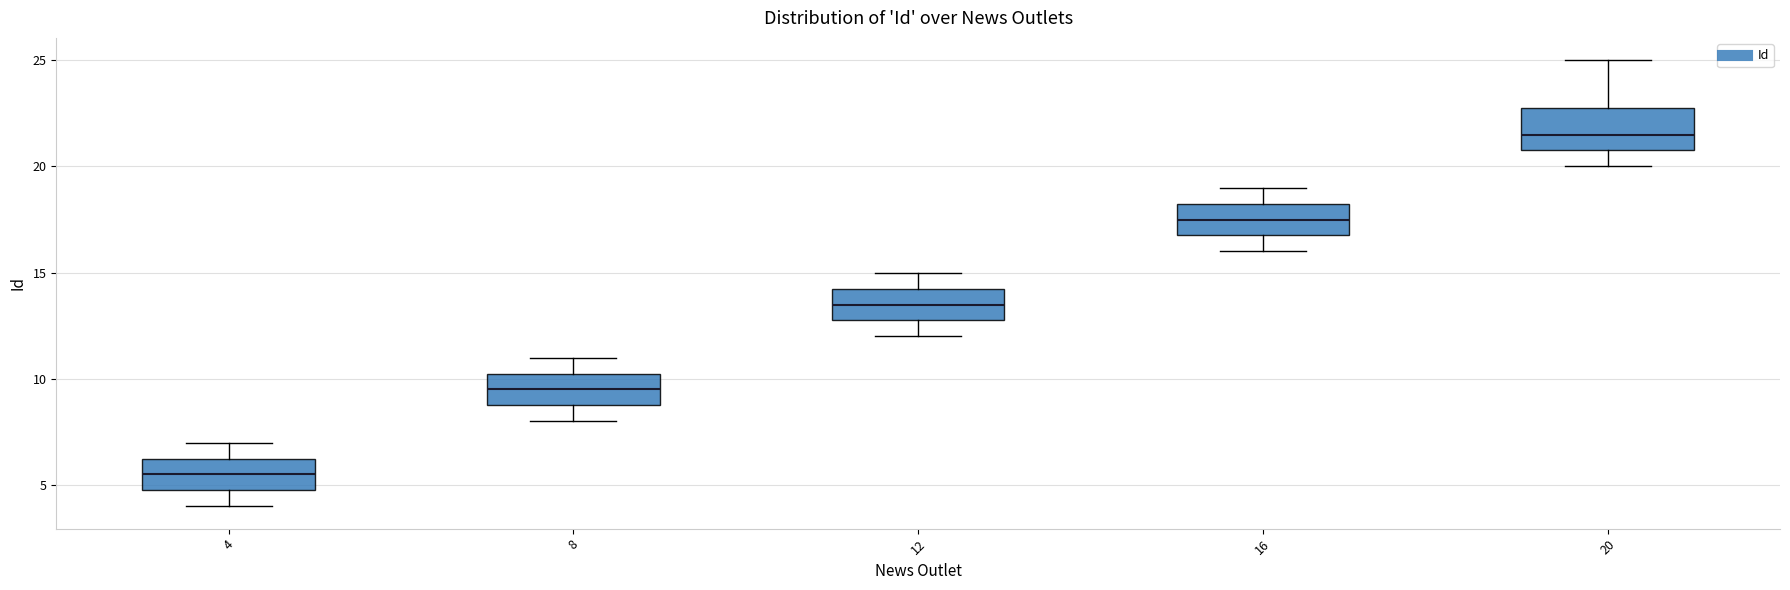

Which box is the tallest, from its lower edge to its upper edge?

20